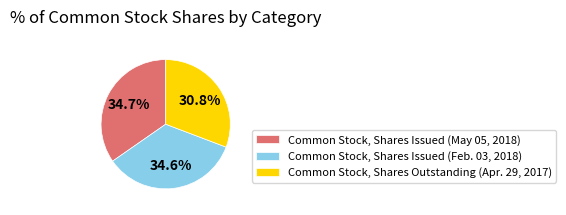

Rank the categories by value from highest to lowest.

Common Stock, Shares Issued (May 05, 2018), Common Stock, Shares Issued (Feb. 03, 2018), Common Stock, Shares Outstanding (Apr. 29, 2017)